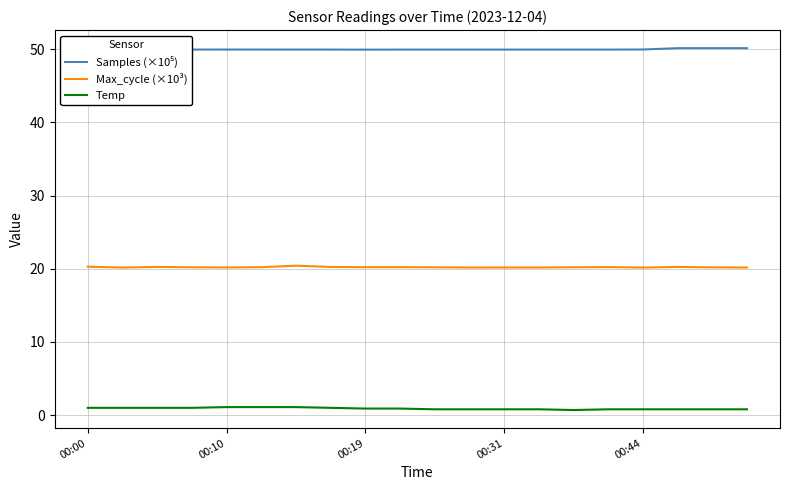

What is the minimum value for Max_cycle (×10³)?

20.2